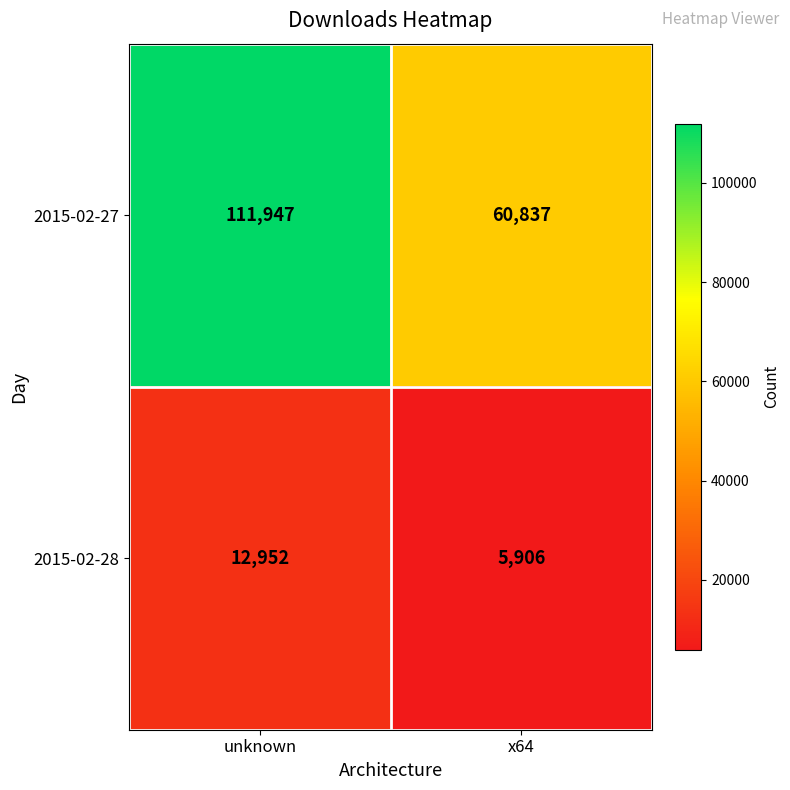

At x64, list the series in order from smallest to largest.

2015-02-28, 2015-02-27